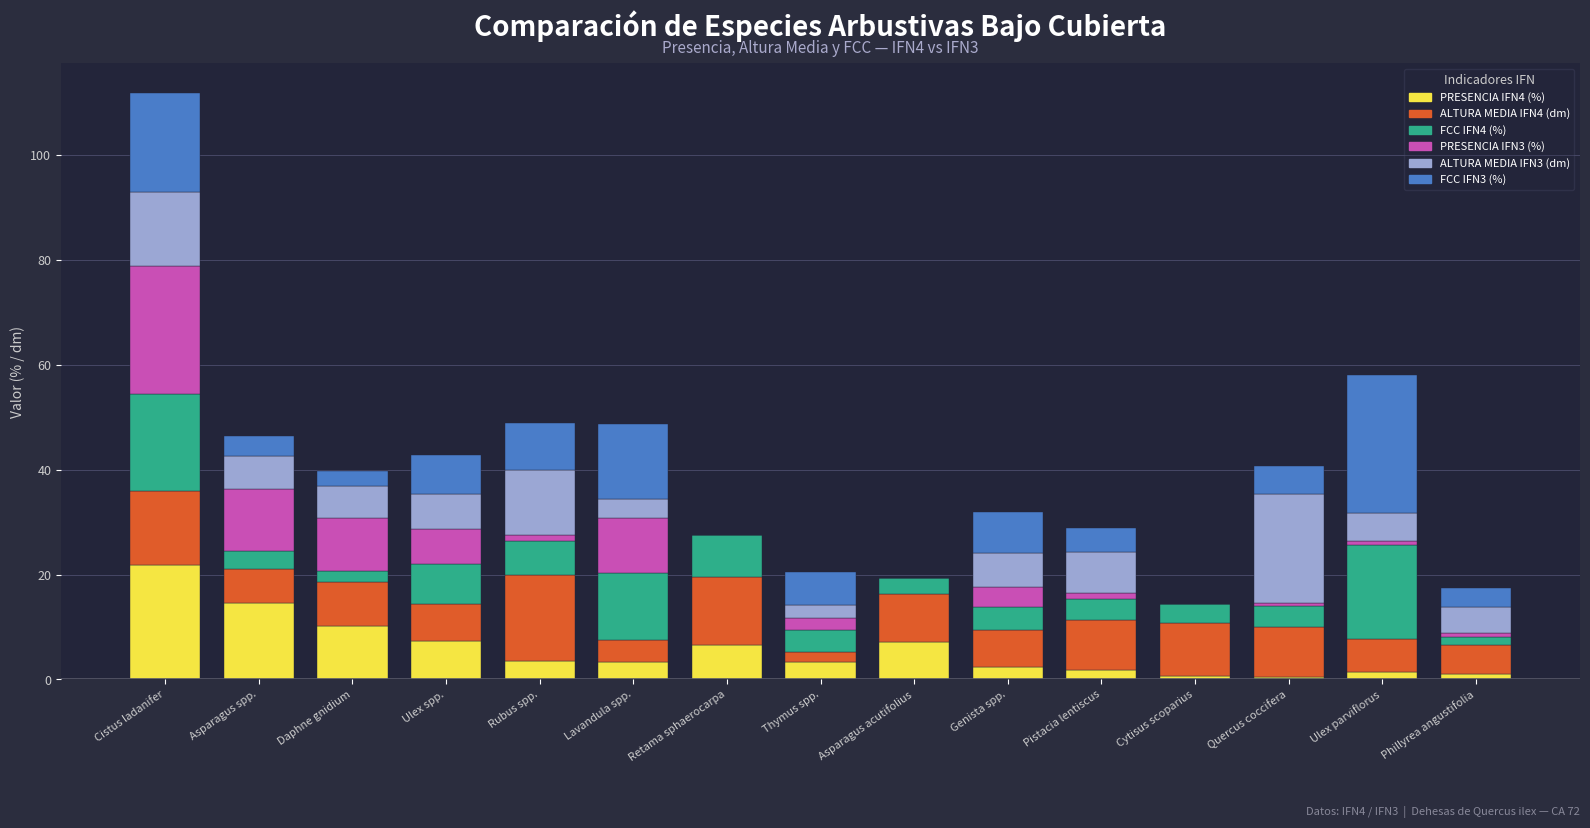

Which category has the highest value in the PRESENCIA IFN4 (%) series?

Cistus ladanifer